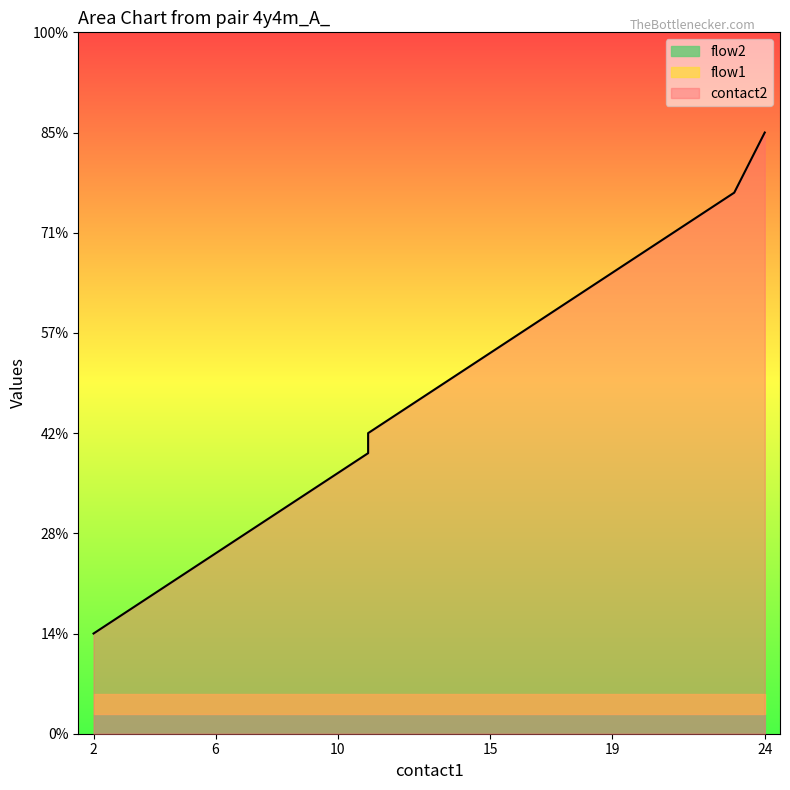

Reading right to left, extract all data points from this chart.

contact2: 30	27	26	25	24	23	22	21	20	19	18	17	16	15	14	5
flow1: 1	1	1	1	1	1	1	1	1	1	1	1	1	1	1	1
flow2: 1	1	1	1	1	1	1	1	1	1	1	1	1	1	1	1